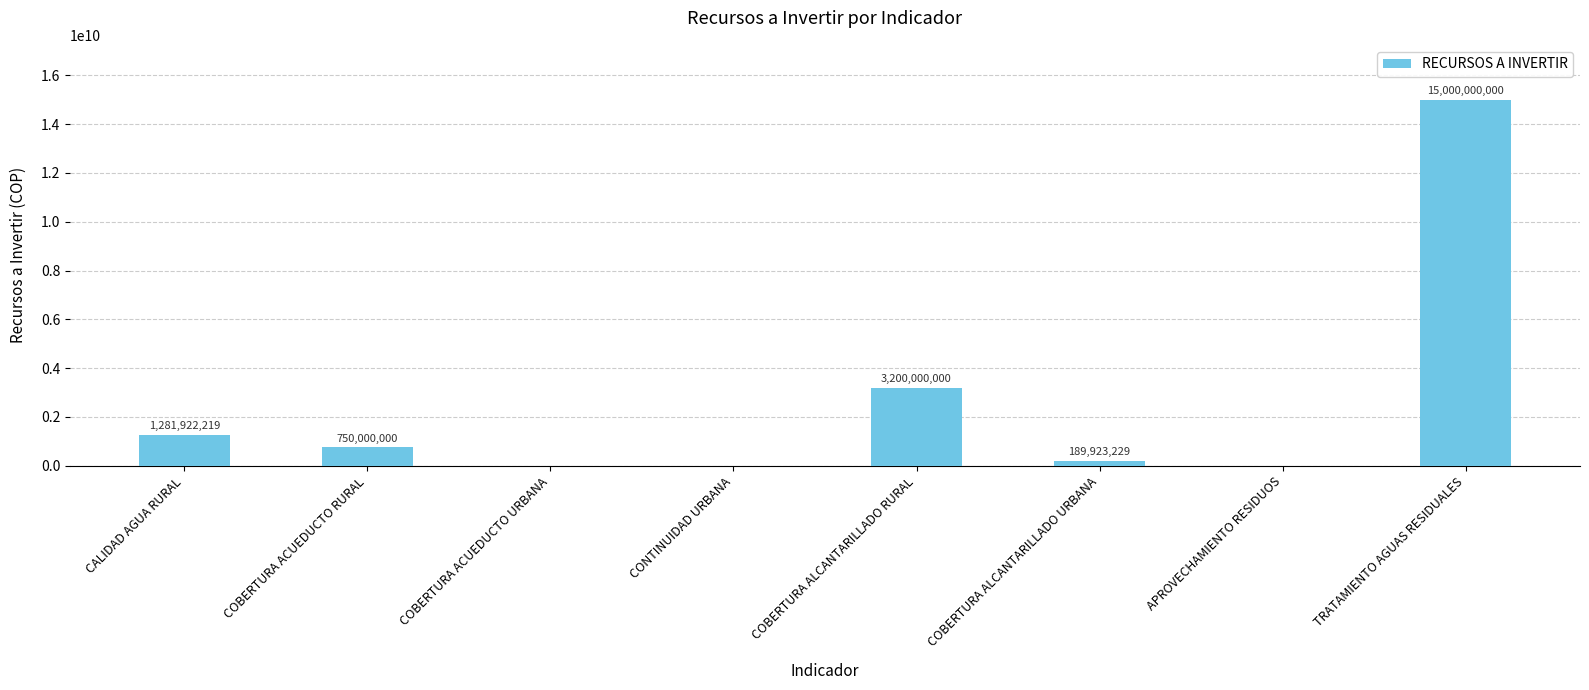

Reading right to left, list all the values displayed in this chart.

15000000000	0	189923229	3200000000	0	0	750000000	1281922219